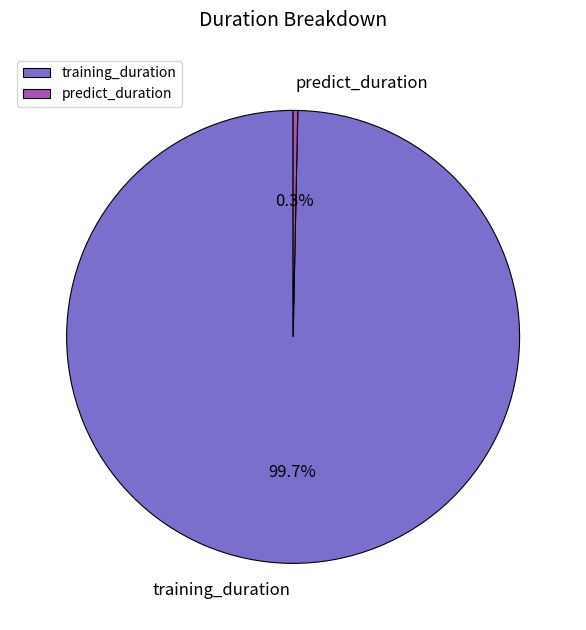

Which category has the biggest portion of the pie?

training_duration